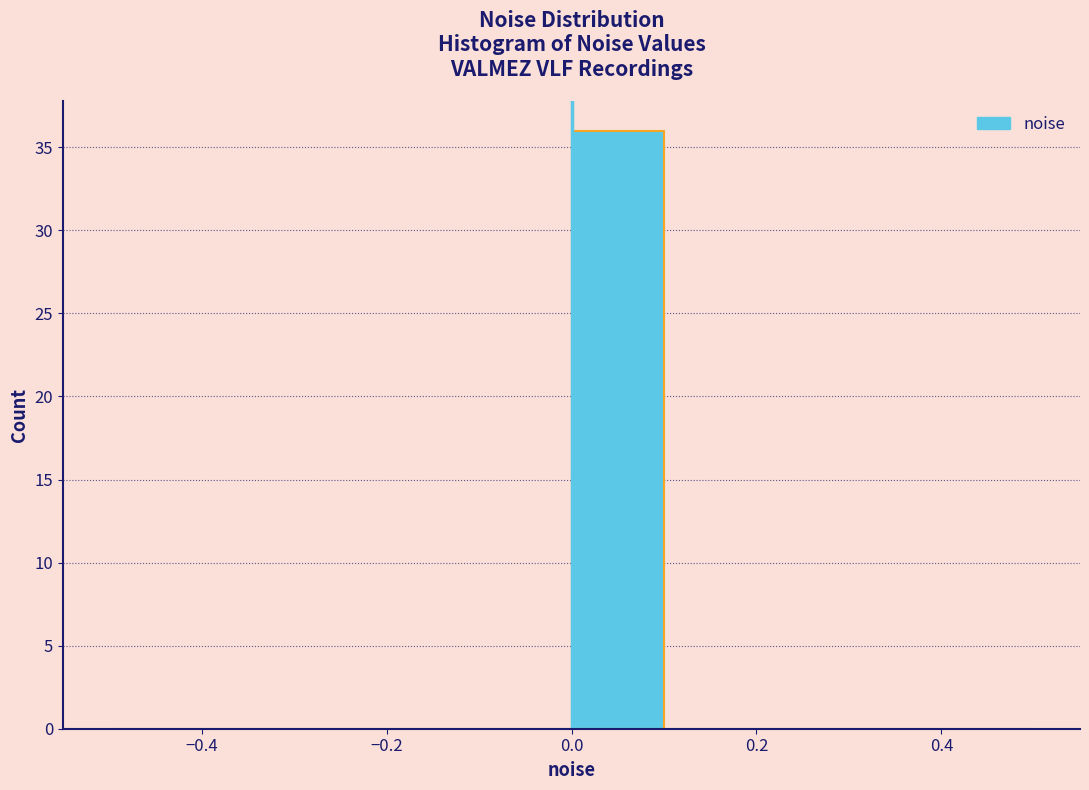

Reading left to right, list every bar in this chart as the range it spans on the x-axis followed by its height. The values are not printed on the chart, so give them approximately, as read against the axis.

-0.5 to -0.4: 0
-0.4 to -0.3: 0
-0.3 to -0.2: 0
-0.2 to -0.1: 0
-0.1 to 0.0: 0
0.0 to 0.1: 36
0.1 to 0.2: 0
0.2 to 0.3: 0
0.3 to 0.4: 0
0.4 to 0.5: 0